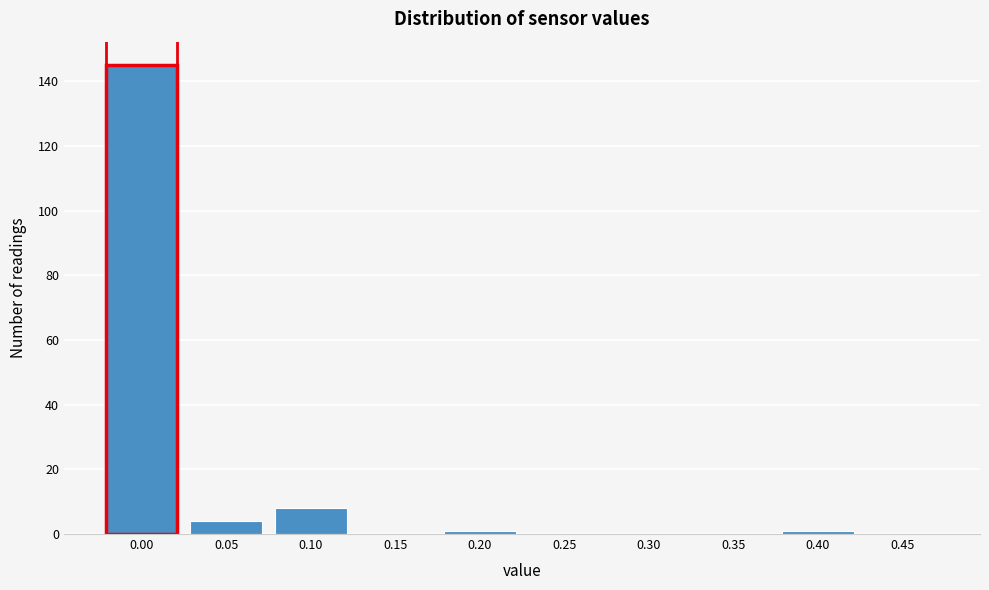

Reading left to right, list all the values displayed in this chart.

0.00=145	0.05=4	0.10=8	0.15=0	0.20=1	0.25=0	0.30=0	0.35=0	0.40=1	0.45=0